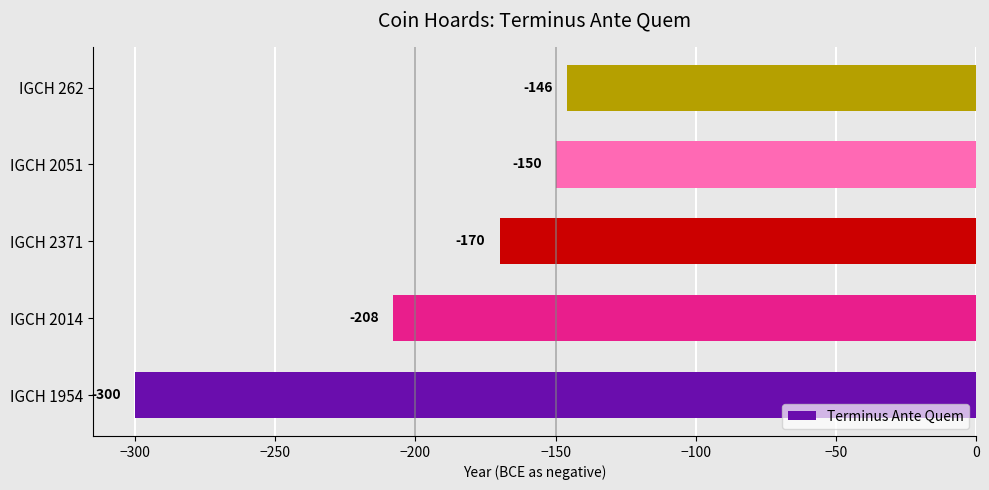

Reading top to bottom, transcribe all the data shown in this chart.

-146	-150	-170	-208	-300